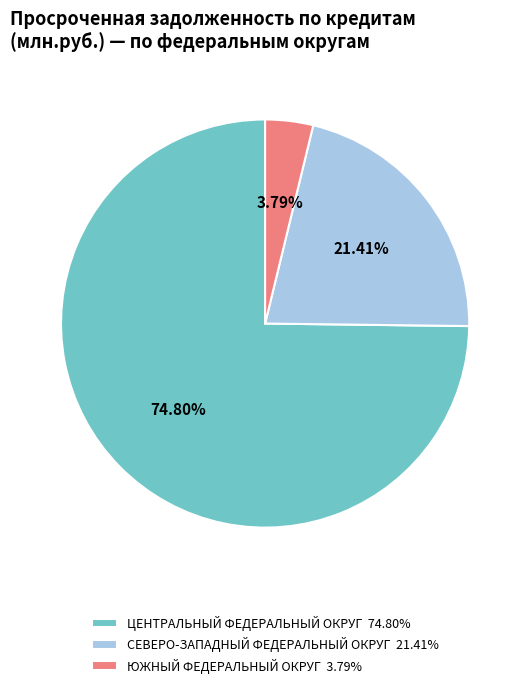

What percentage is the ЮЖНЫЙ ФЕДЕРАЛЬНЫЙ ОКРУГ slice, to the nearest percent?

4%